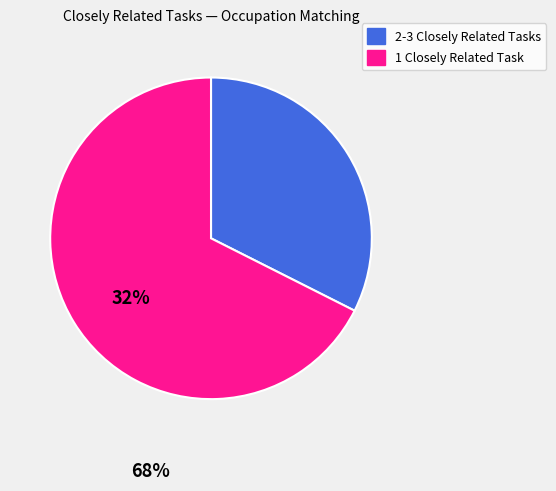

How many slices are in this pie chart?

2